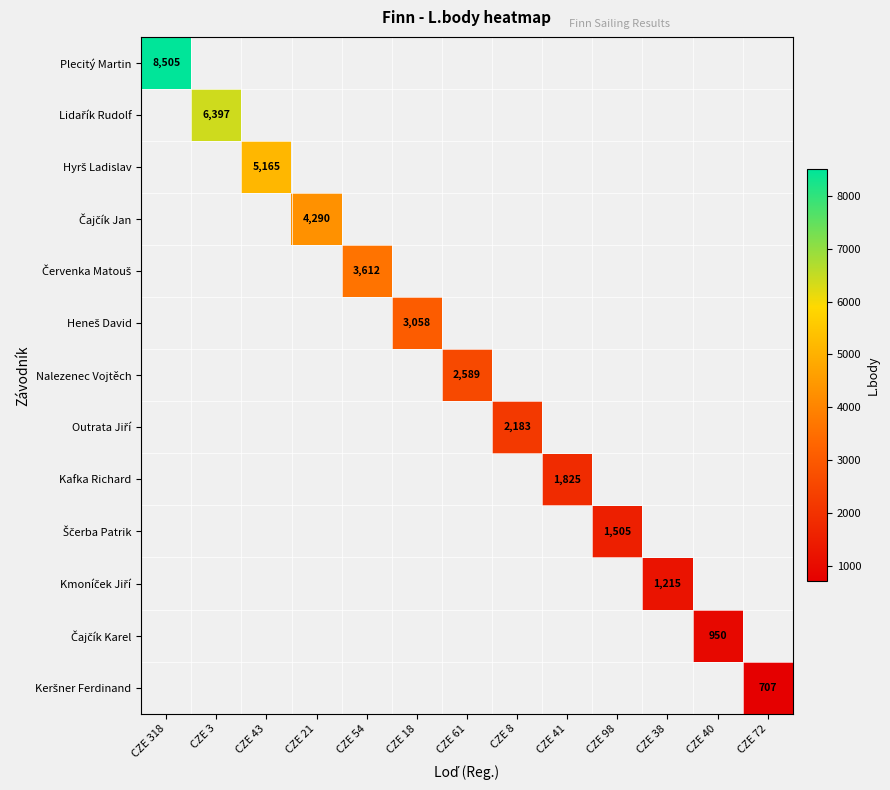

What is the difference between the maximum and minimum values in the Outrata Jiří series?

2183